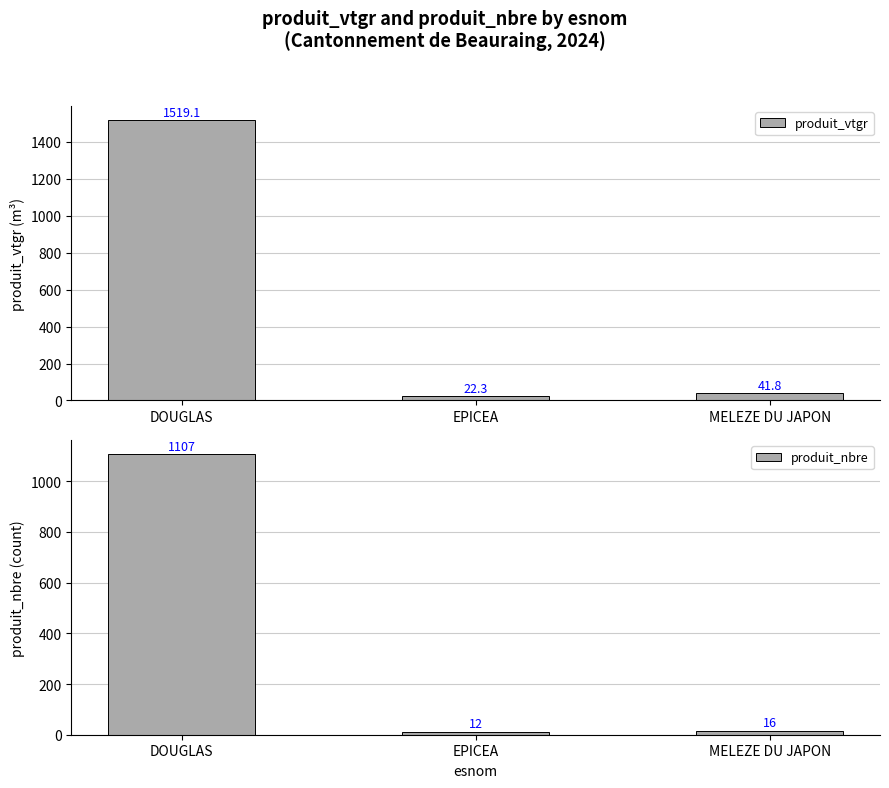

What is the label of the 3rd bar from the right?

DOUGLAS